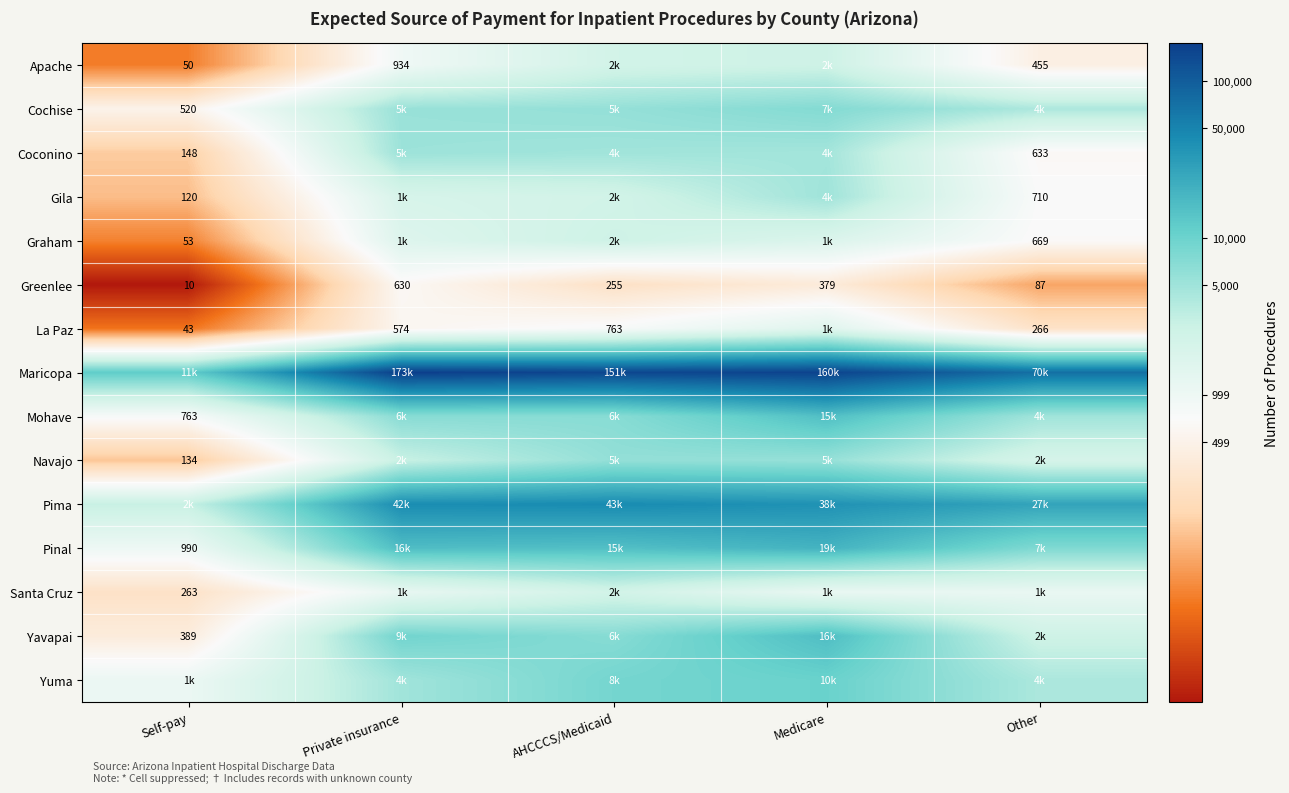

At which label is Greenlee closest to 320?

Medicare